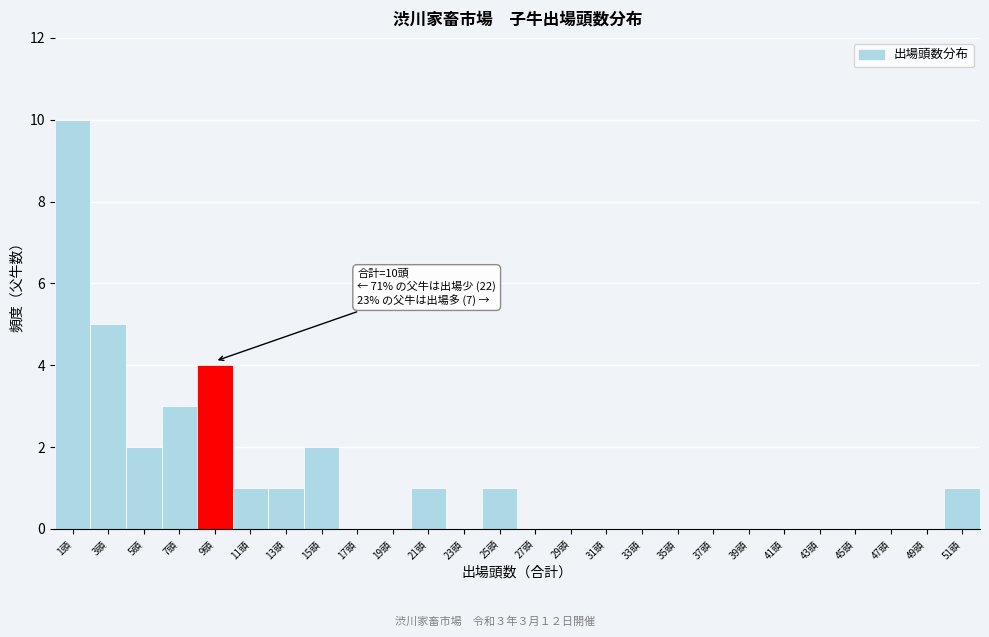

Reading left to right, transcribe all the data shown in this chart.

1頭=10	3頭=5	5頭=2	7頭=3	9頭=4	11頭=1	13頭=1	15頭=2	17頭=0	19頭=0	21頭=1	23頭=0	25頭=1	27頭=0	29頭=0	31頭=0	33頭=0	35頭=0	37頭=0	39頭=0	41頭=0	43頭=0	45頭=0	47頭=0	49頭=0	51頭=1